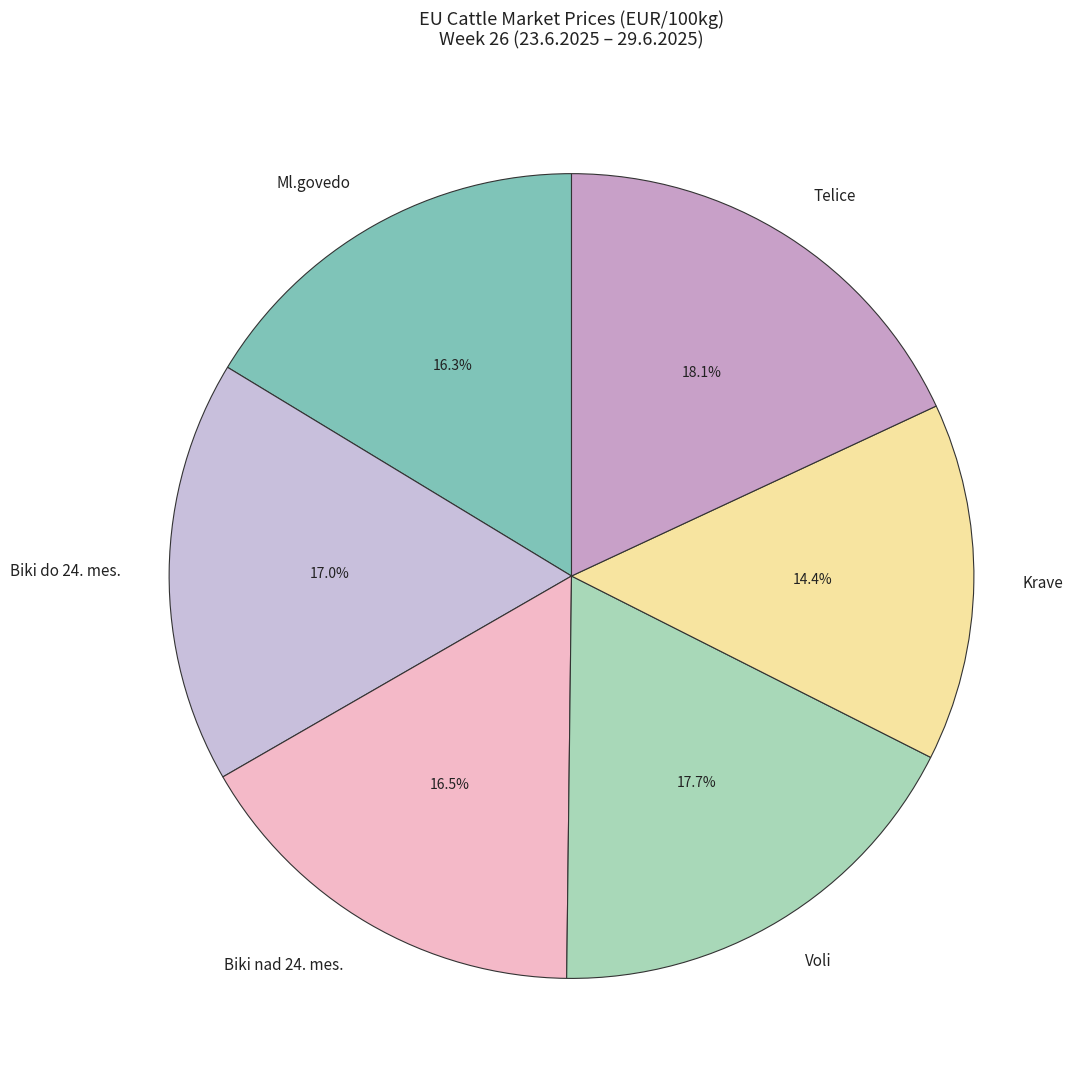

Which has a higher value, Voli or Ml.govedo?

Voli